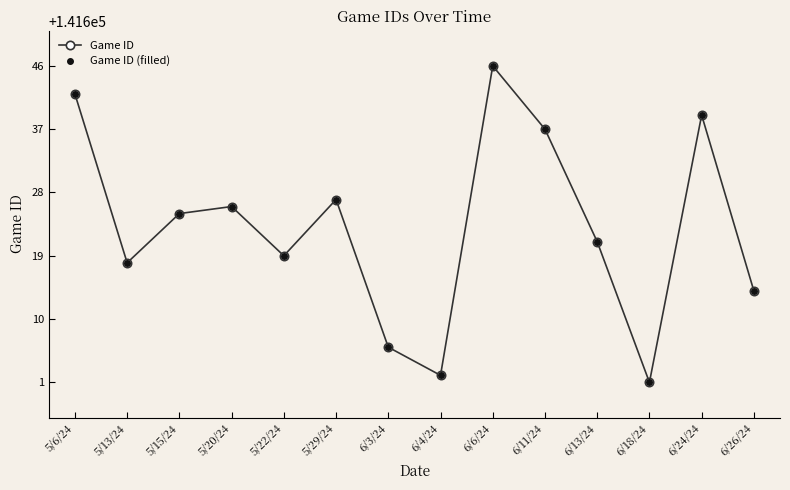

Is this an area chart (filled region under the line)?

No